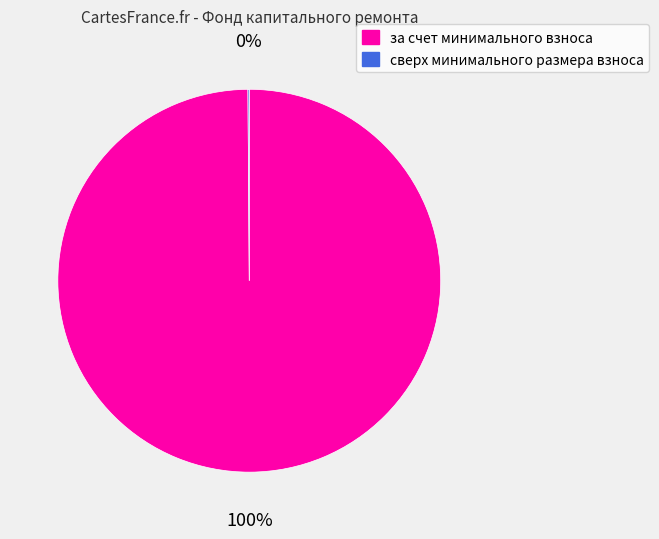

Does за счет минимального взноса represent more than half of the total?

Yes